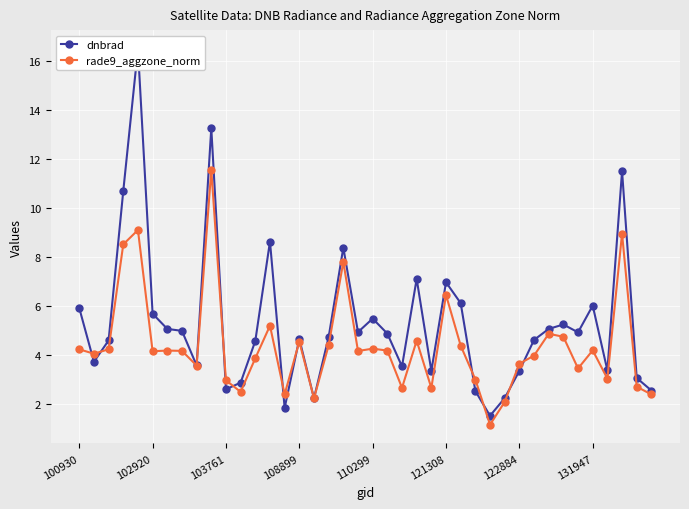

Rank the series by their maximum value, from lowest to highest.

rade9_aggzone_norm, dnbrad